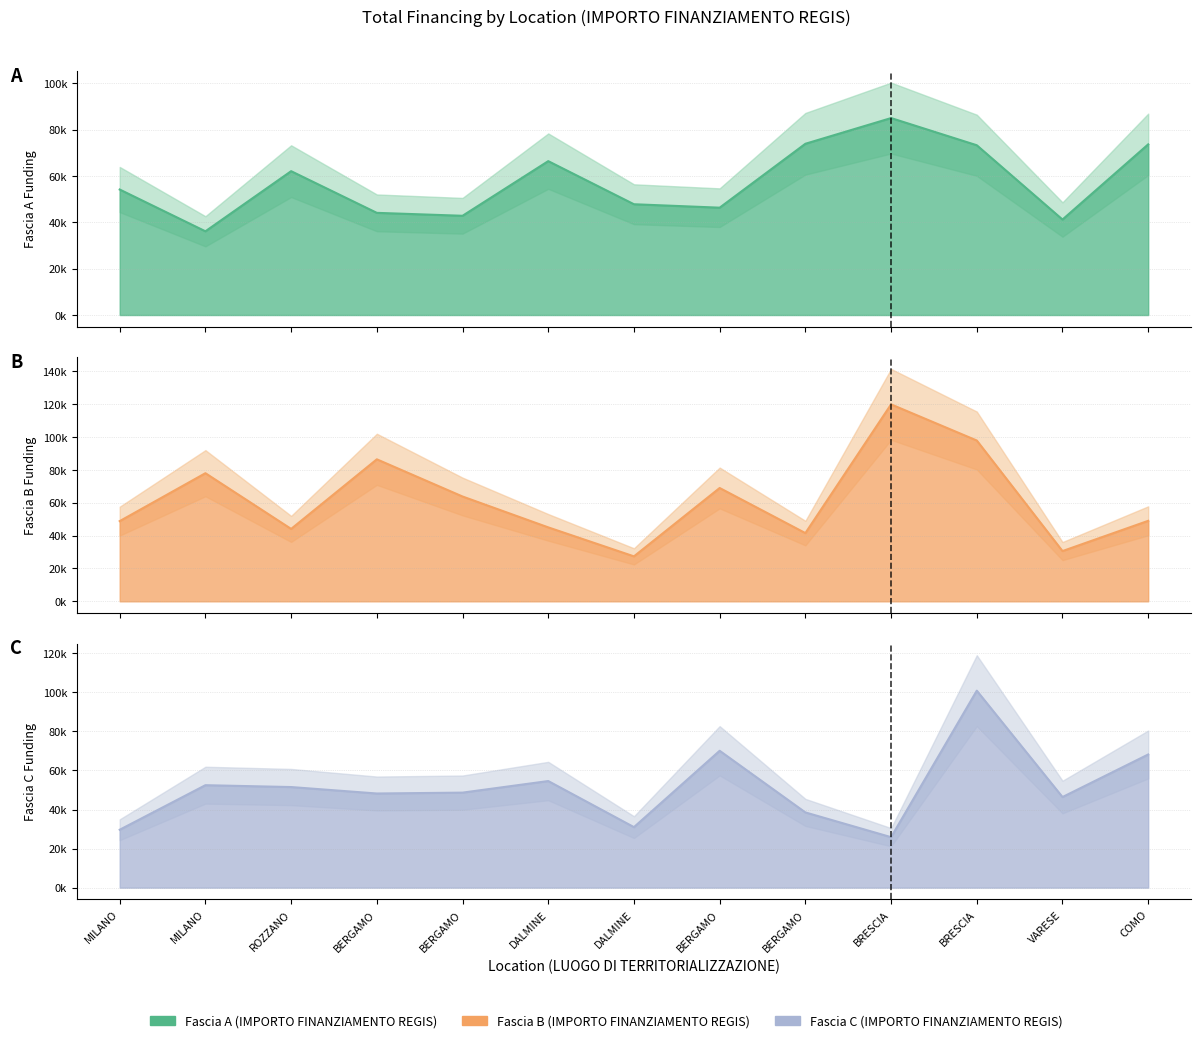

Which series ends up on top after the final intersection of Fascia C and Fascia A?

Fascia A